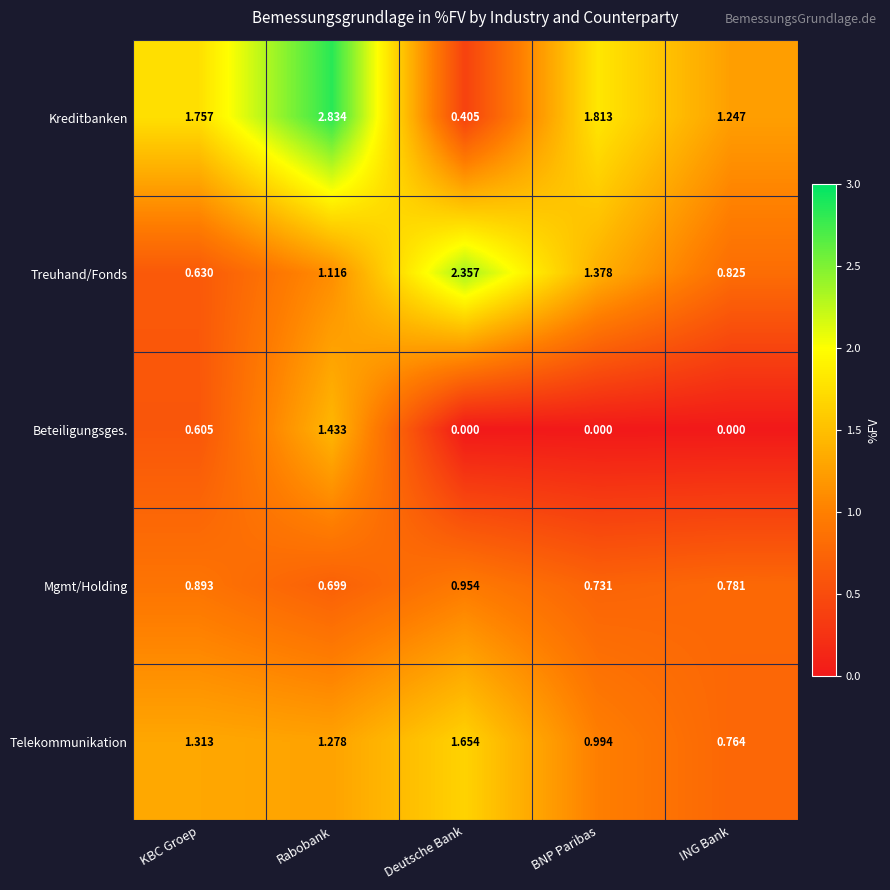

At which label does Treuhand/Fonds first exceed 1?

Rabobank